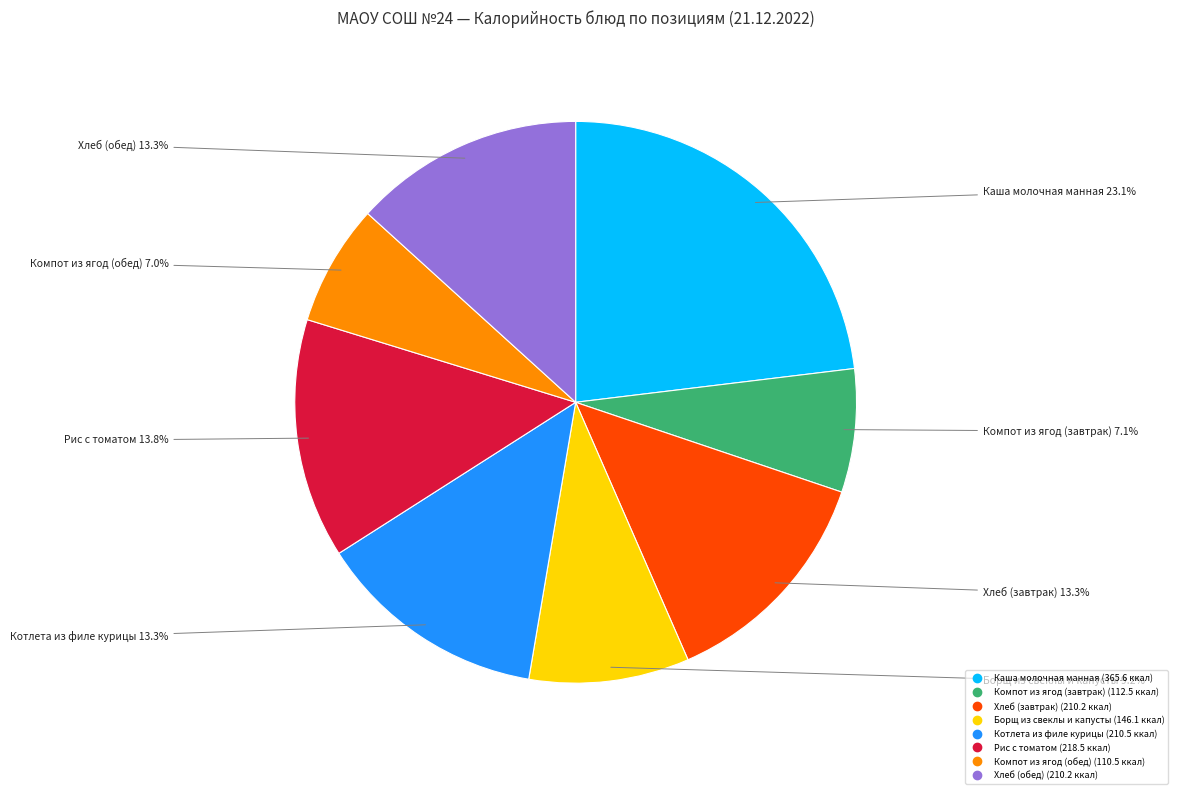

To the nearest percent, what portion does Каша молочная манная represent?

23%